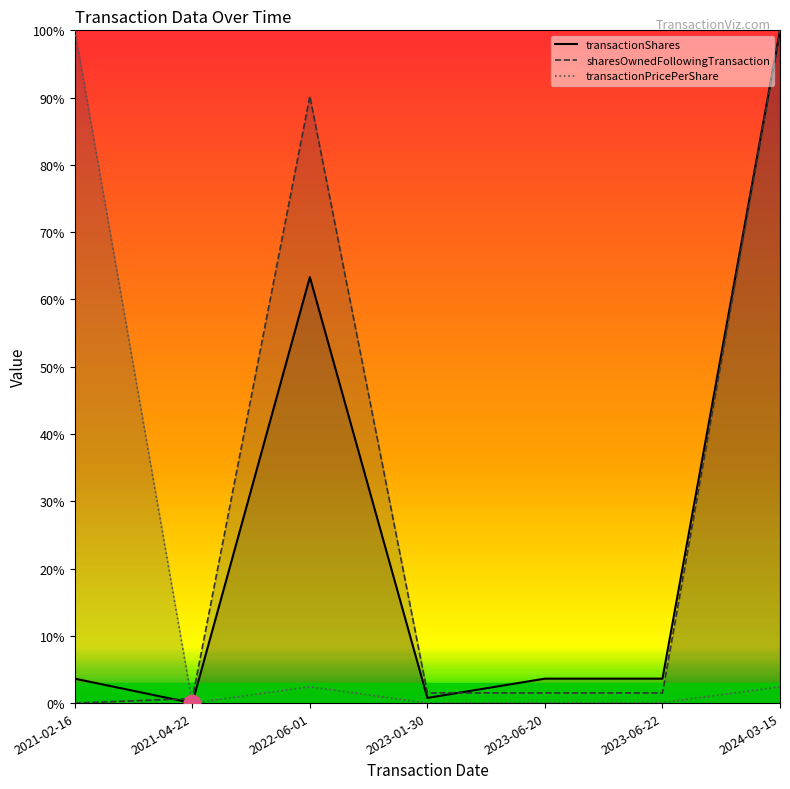

What value does the transactionShares series have at 2022-06-01?

63.3